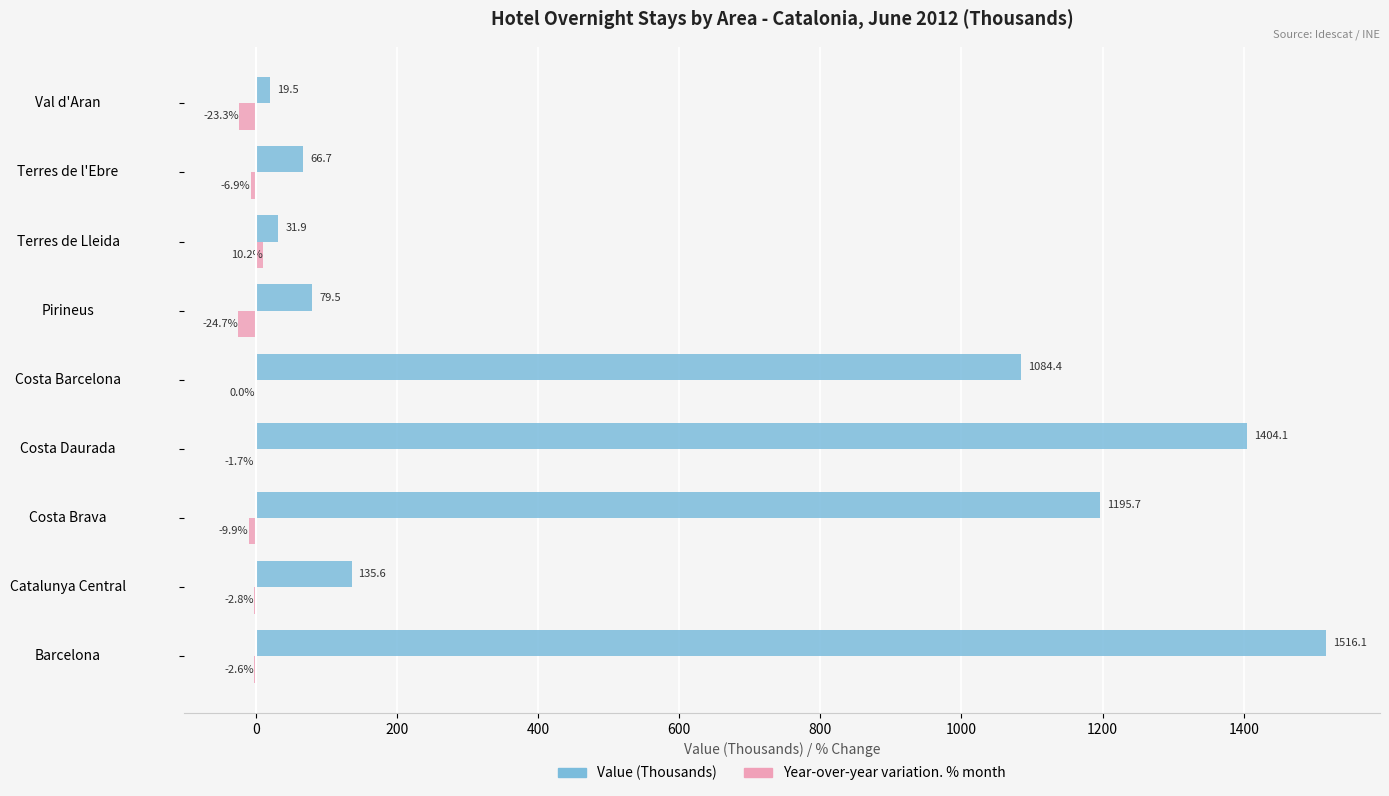

Is the value of Year-over-year variation. % month at Catalunya Central greater than the value of Value (Thousands) at Terres de Lleida?

No